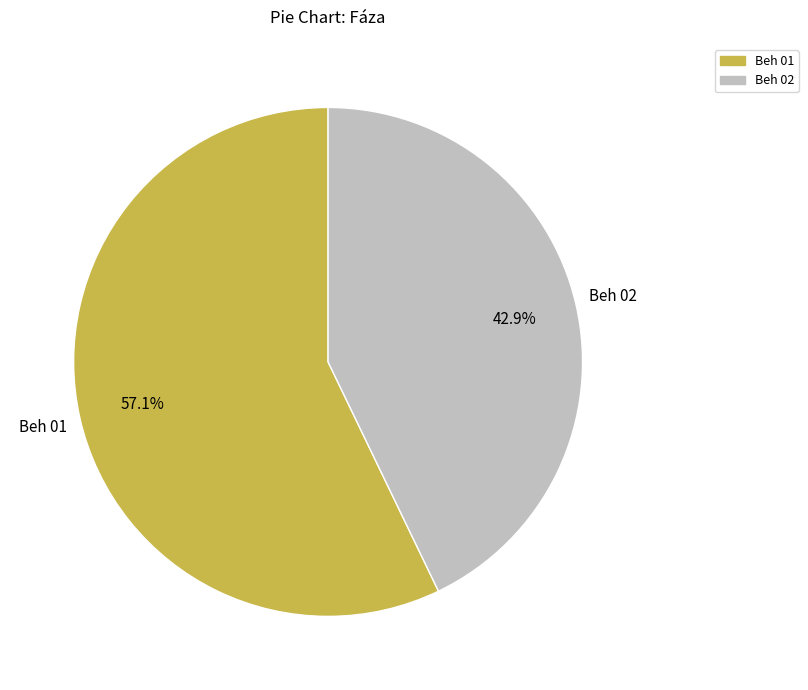

To the nearest percent, what is the difference between the Beh 01 and Beh 02 slice percentages?

14%